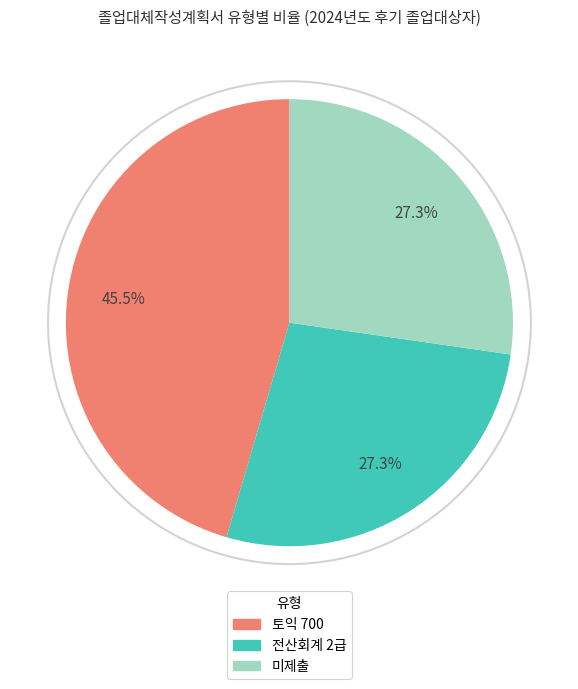

Does 미제출 represent more than half of the total?

No